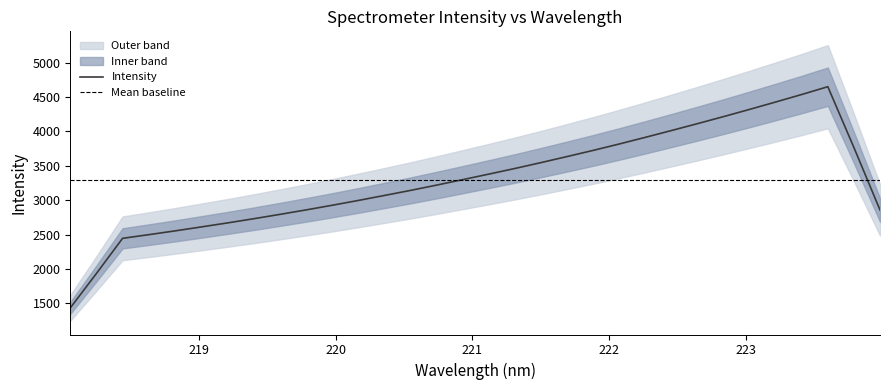

What is the greatest value displayed?

4883.1